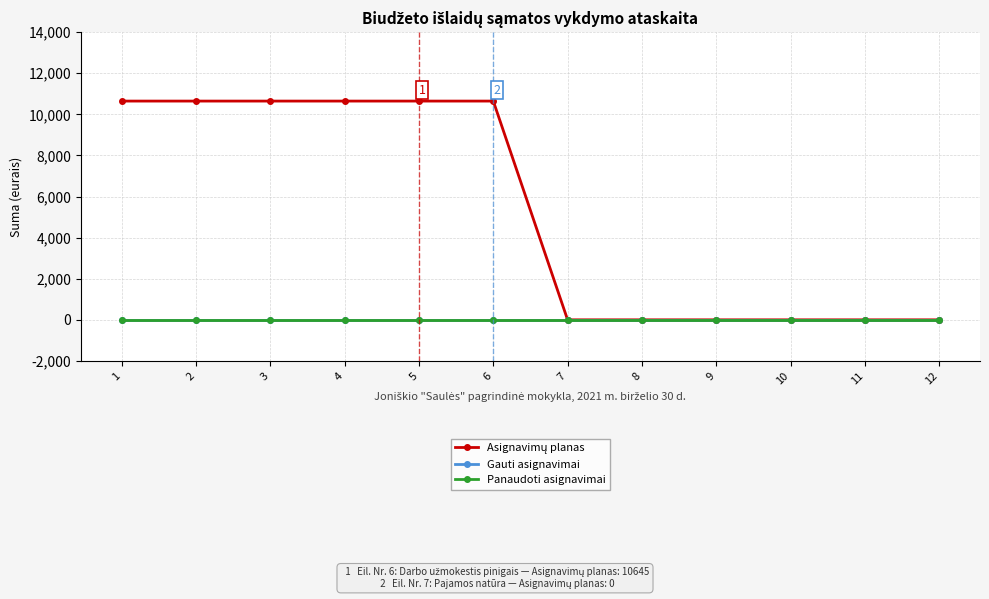

Rank the series at 11 from lowest to highest value.

Asignavimų planas, Gauti asignavimai, Panaudoti asignavimai